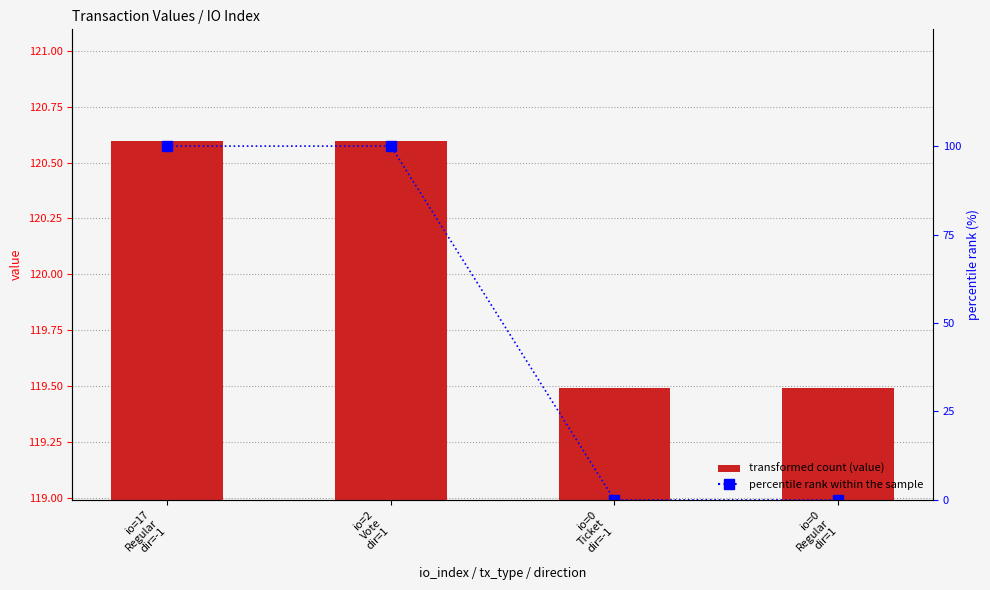

Which has a higher value, io=17
Regular
dir=-1 or io=0
Regular
dir=1?

io=17
Regular
dir=-1